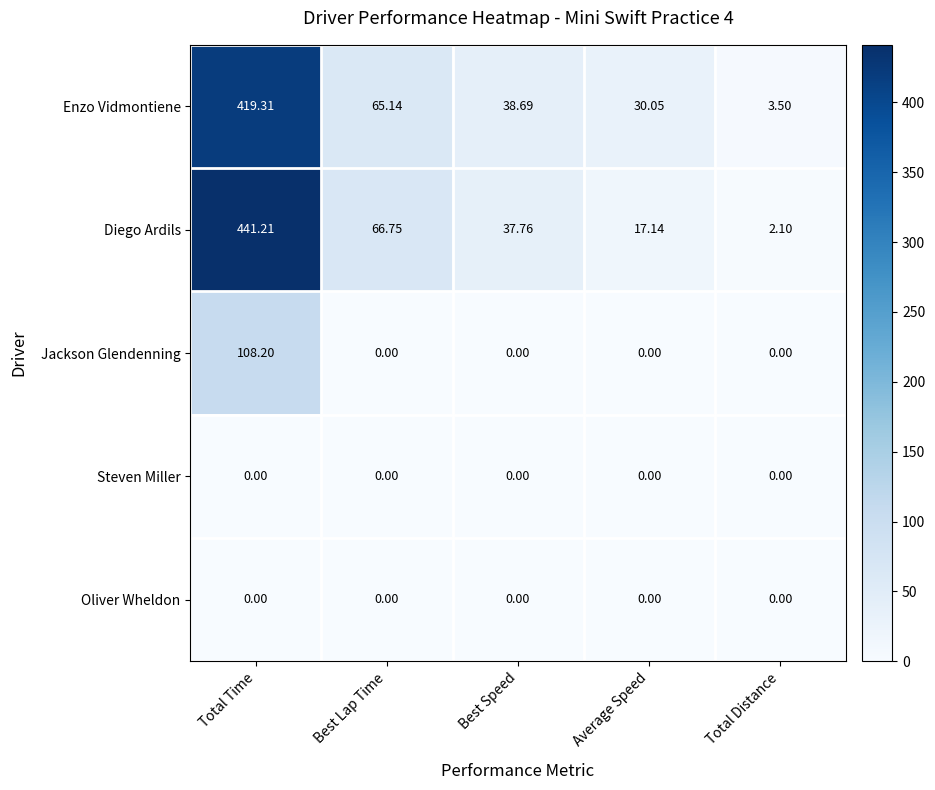

At which category is the sum across all series the highest?

Total Time